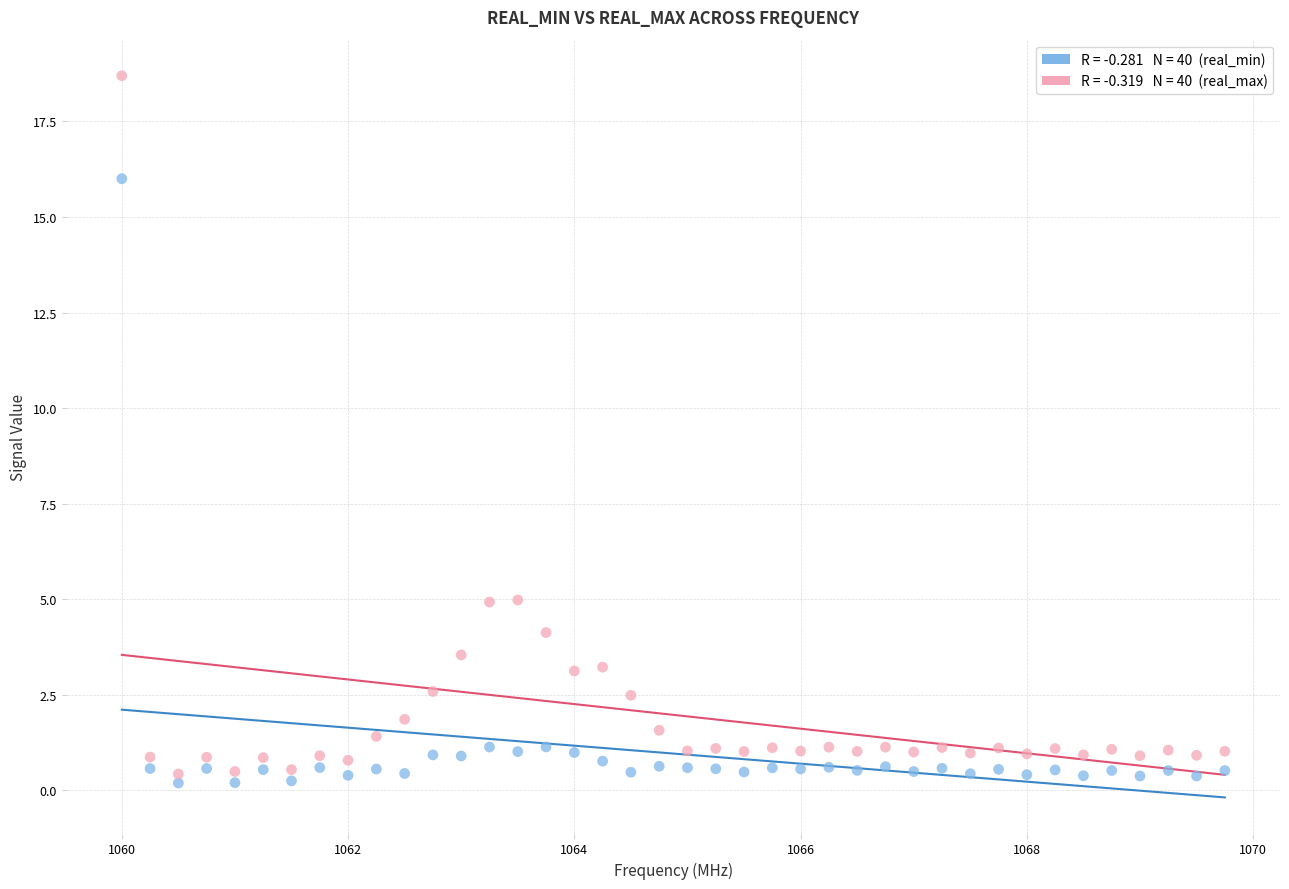

Across all data points, what is the range of X values (max minus min)?

9.8